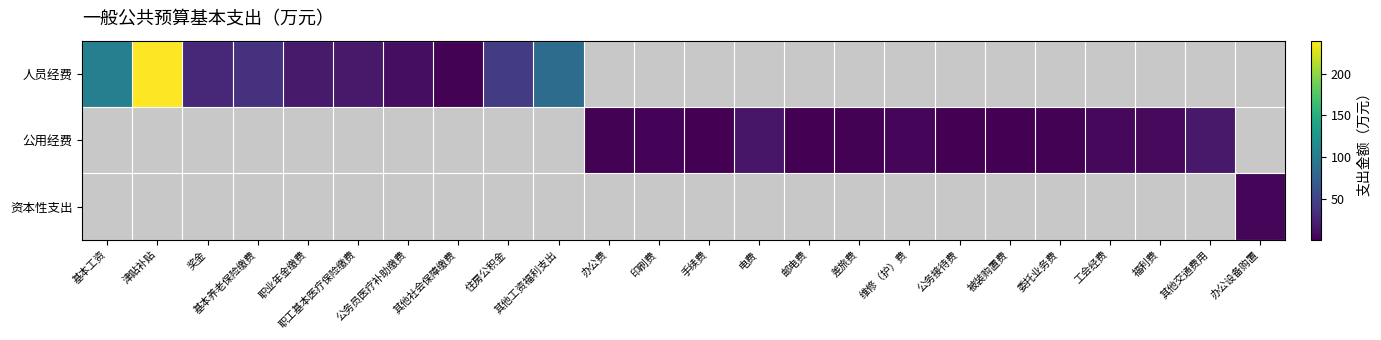

Which series has the largest range (max minus min)?

人员经费